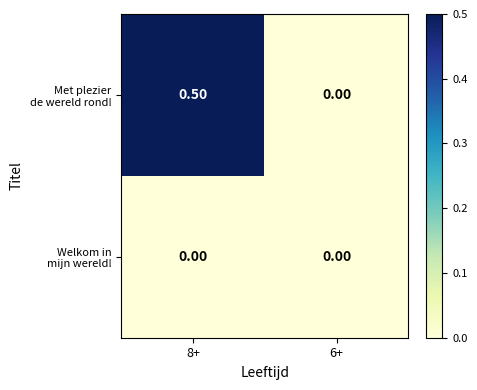

At which category is the sum across all series the highest?

8+